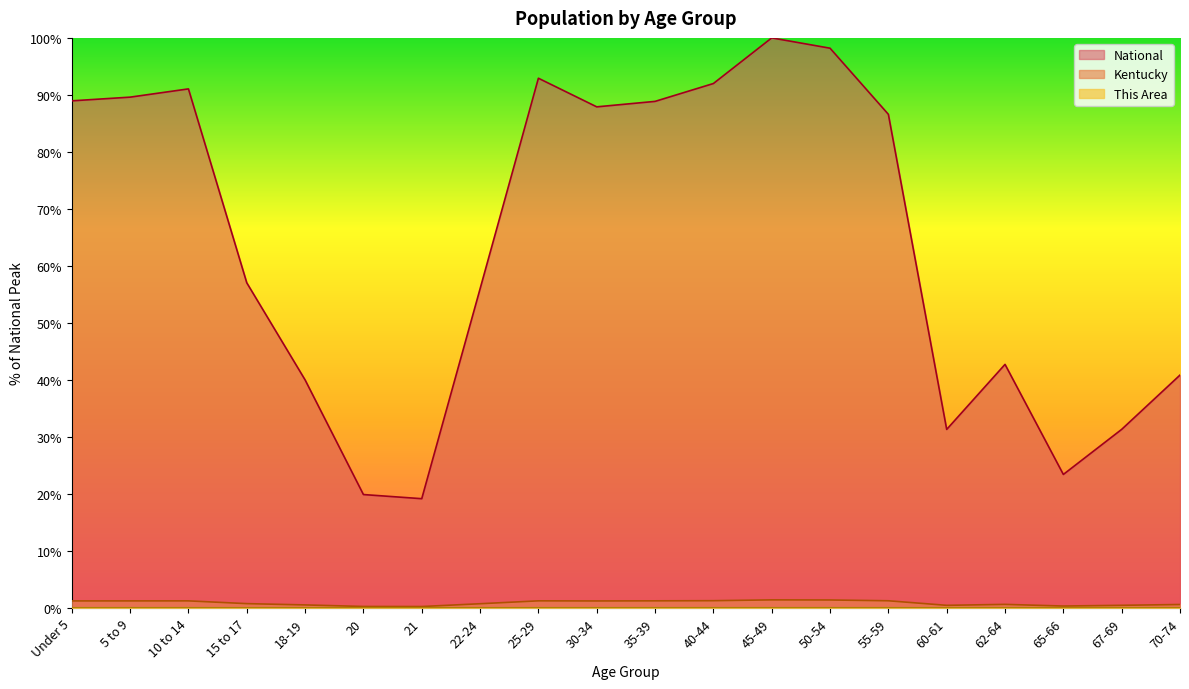

Which has a higher value, 70-74 or 55-59?

55-59